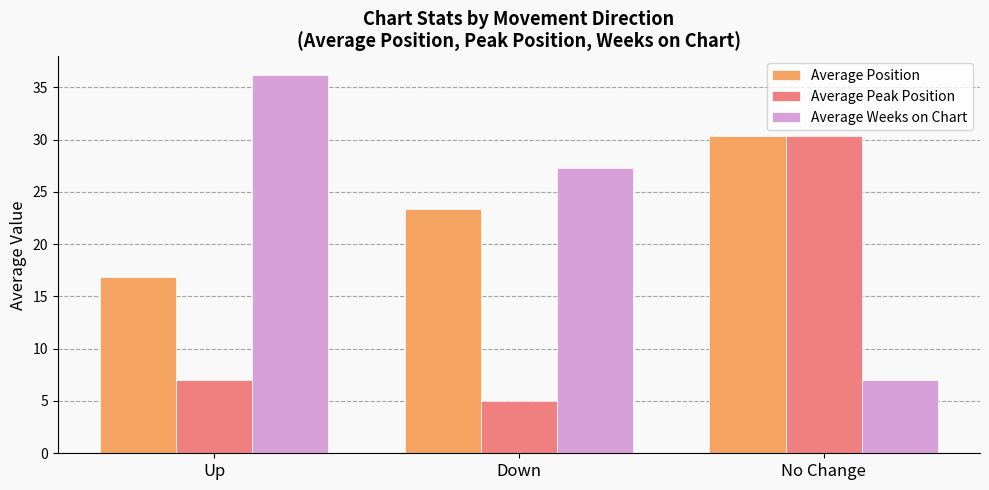

What is the maximum value for Average Weeks on Chart?

36.1